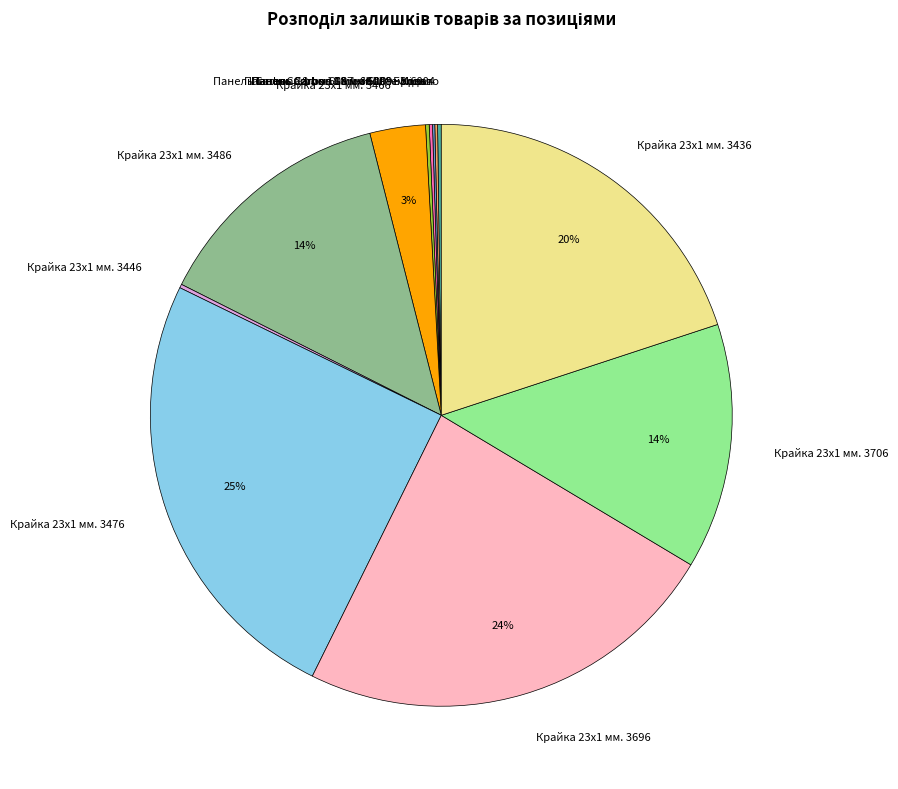

Is there a majority slice in this chart?

No